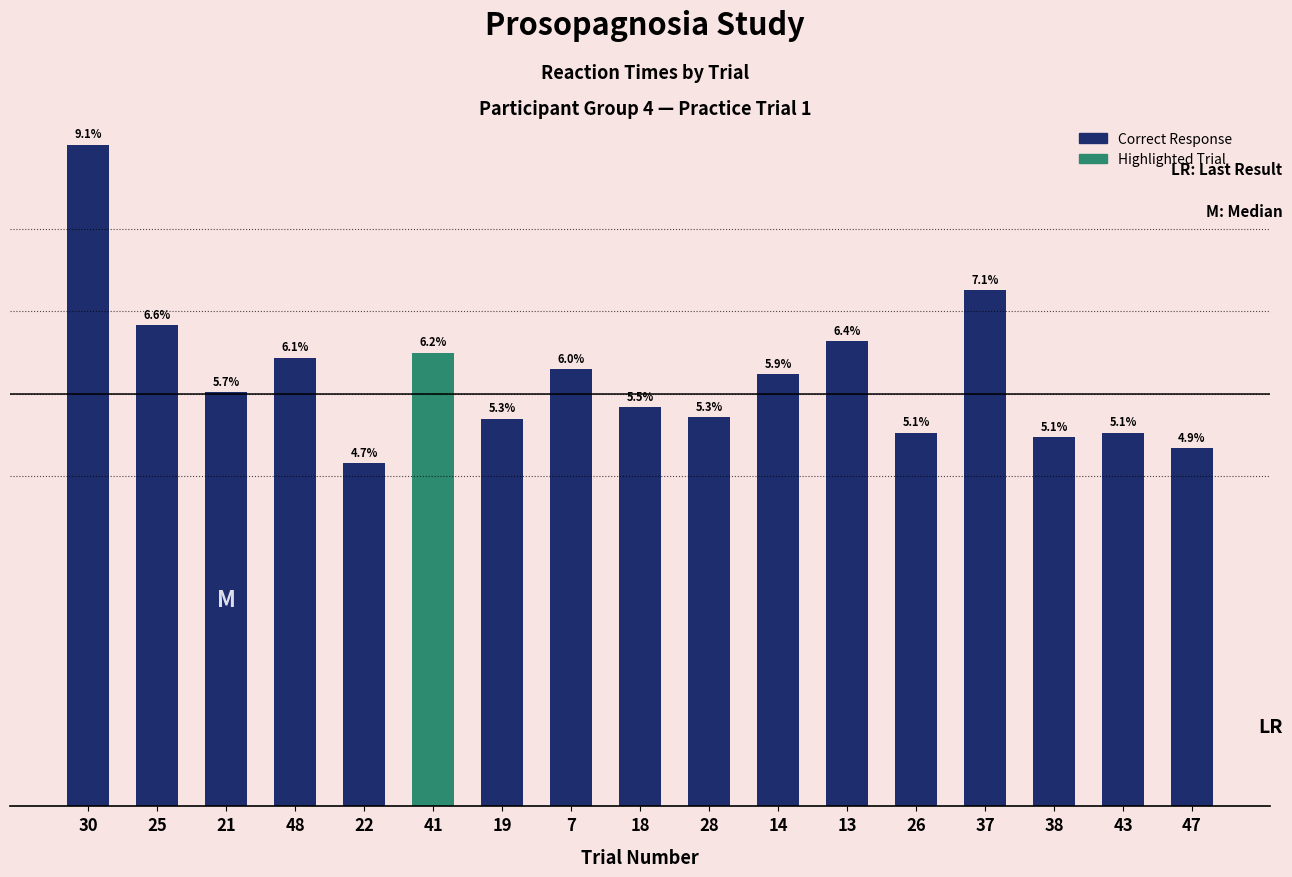

What is the label of the 5th bar from the right?

26